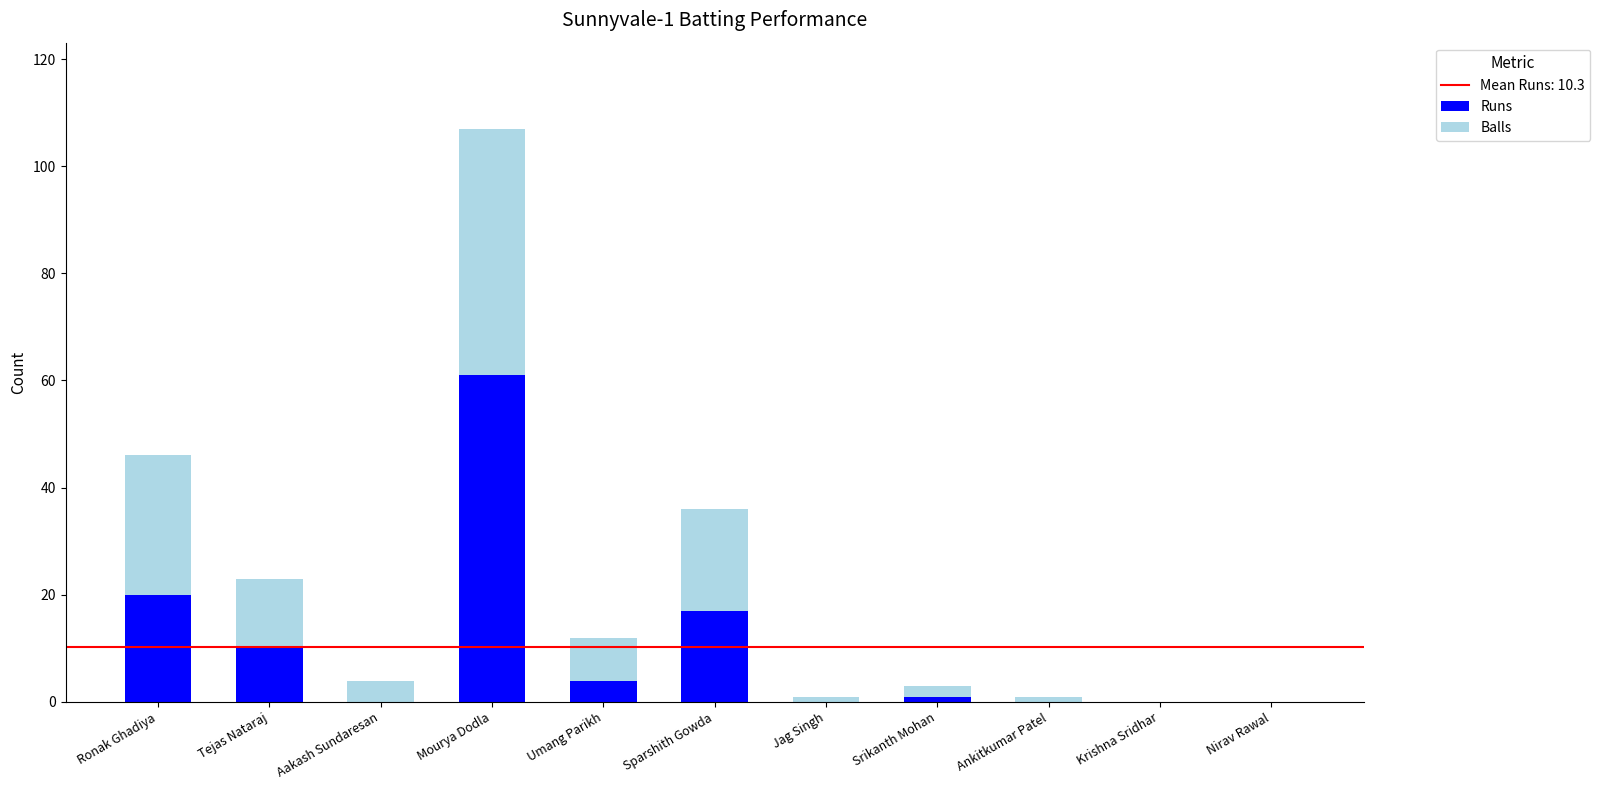

Where is Runs nearest to the value 30?

Ronak Ghadiya